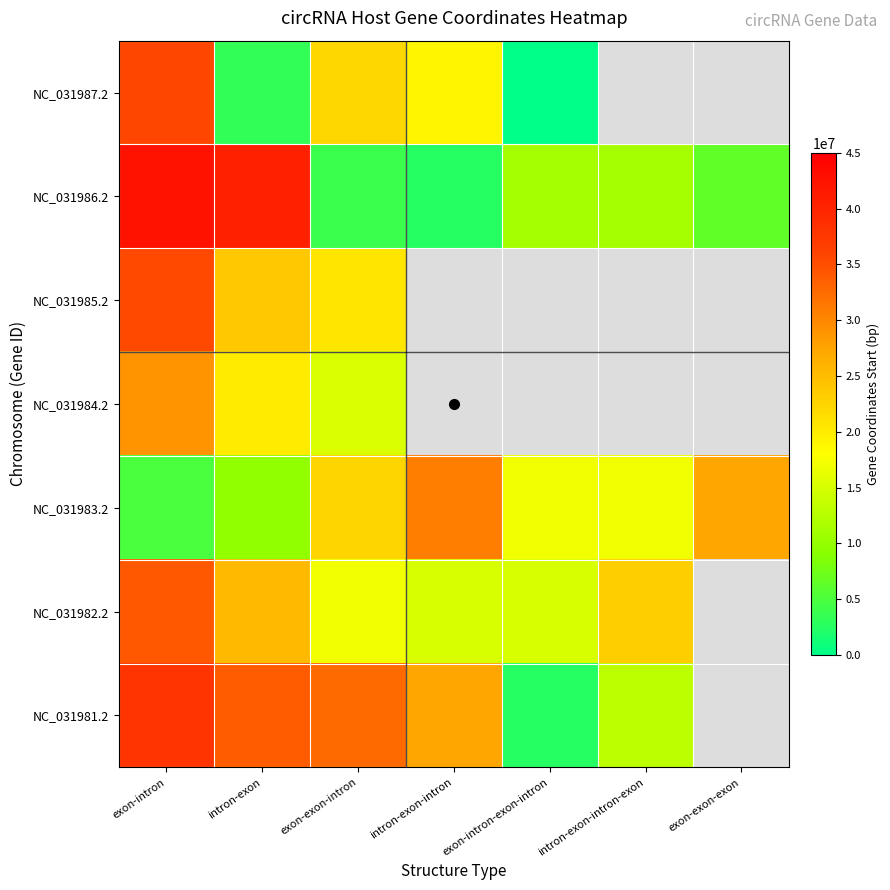

True or false: NC_031985.2 has a value of 20668217.0 at exon-exon-intron.

True